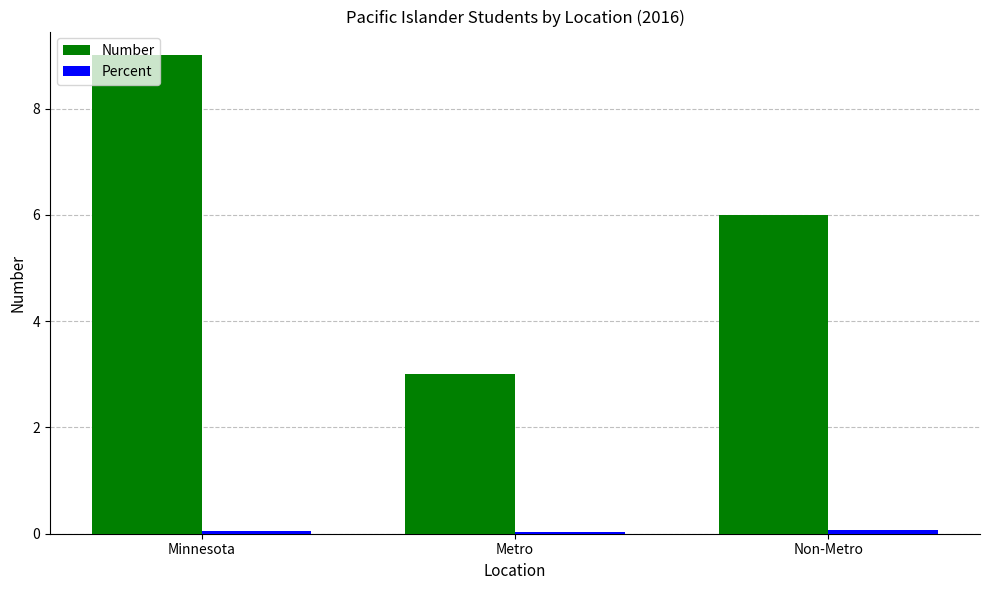

What is the label of the 3rd bar from the left?

Non-Metro